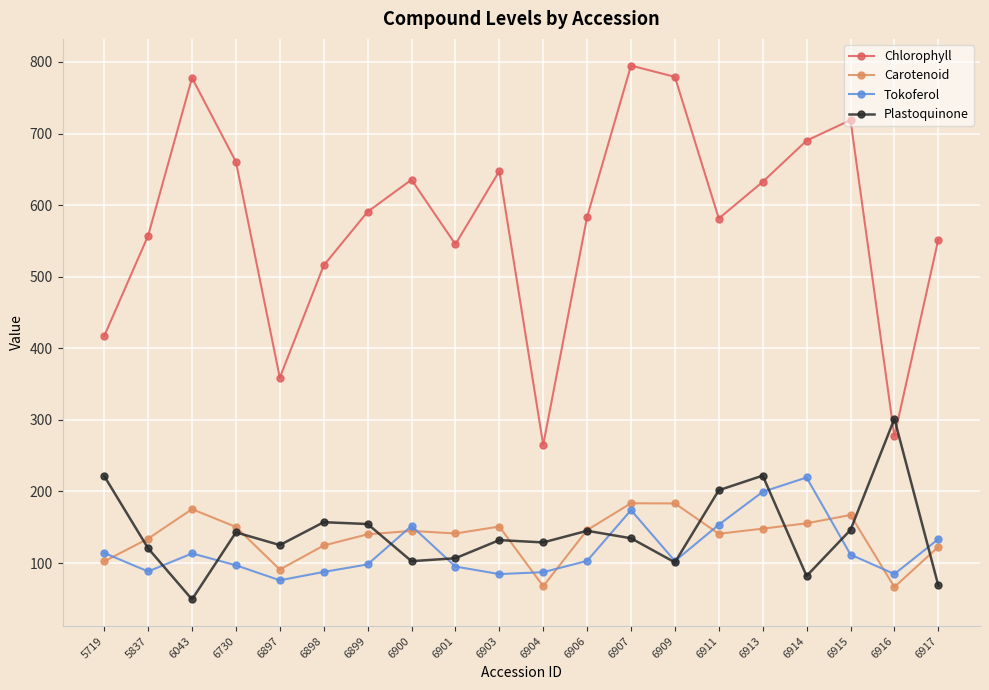

What is the value of the Chlorophyll point at the 4th from the left?

660.5